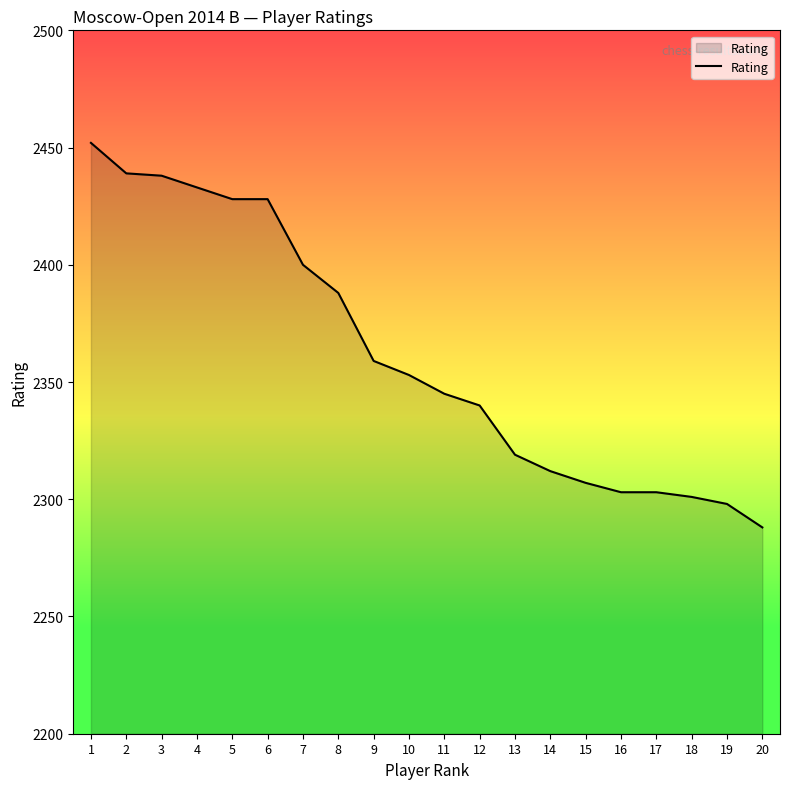

Where is the data nearest to the value 2370?

9